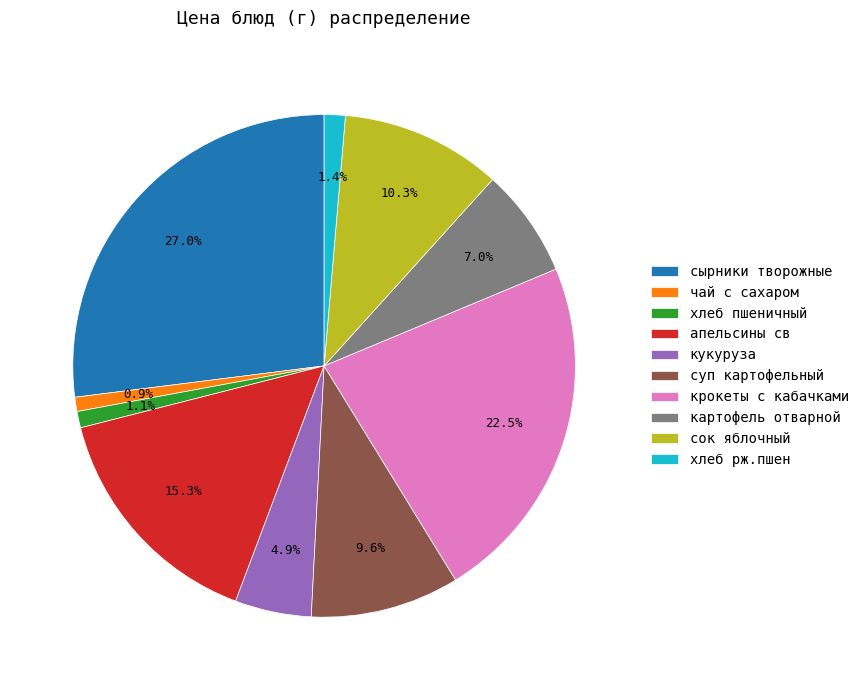

To the nearest percent, what percentage of the pie is суп картофельный?

10%